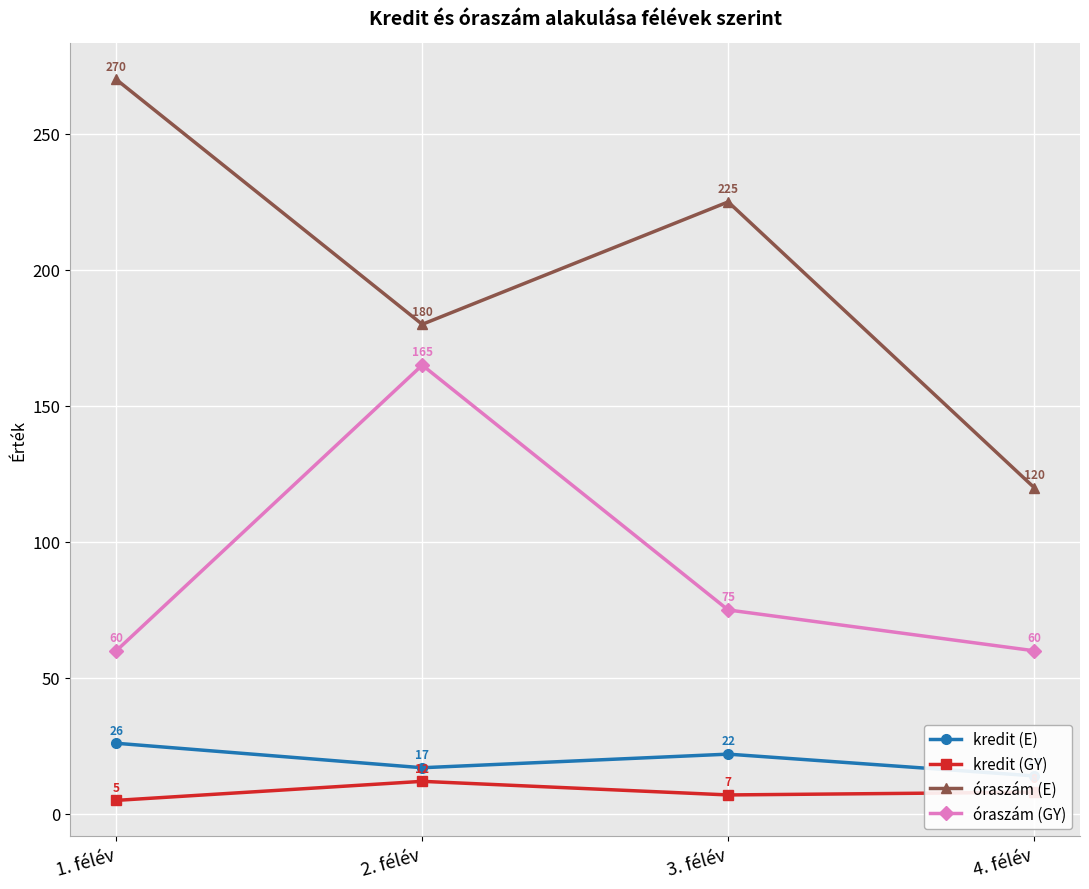

What is the difference between the maximum and minimum values in the óraszám (E) series?

150